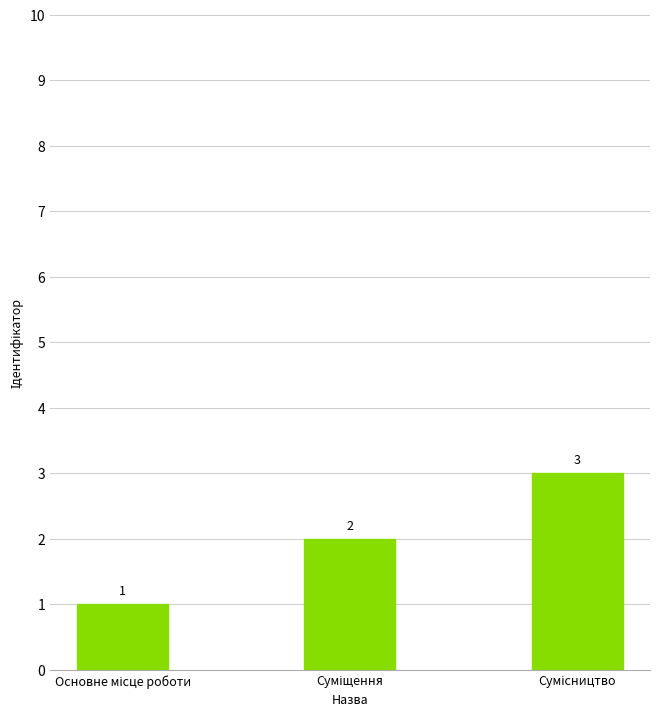

What is the greatest value displayed?

3